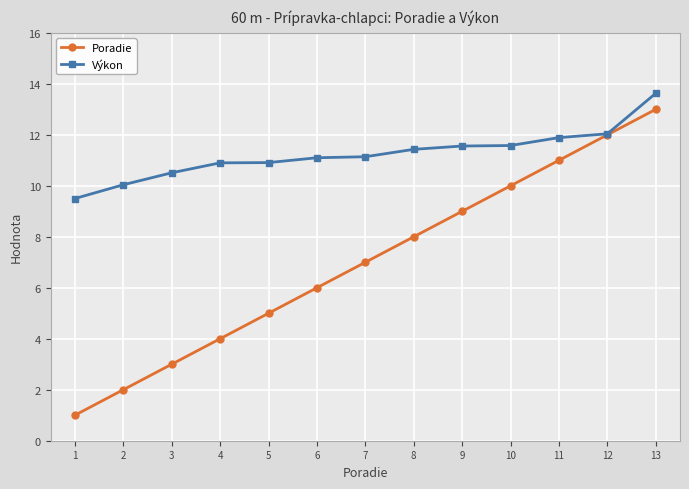

Reading left to right, list all the values displayed in this chart.

Poradie: 1=1.0	2=2.0	3=3.0	4=4.0	5=5.0	6=6.0	7=7.0	8=8.0	9=9.0	10=10.0	11=11.0	12=12.0	13=13.0
Výkon: 1=9.5	2=10.0	3=10.5	4=10.9	5=10.9	6=11.1	7=11.1	8=11.4	9=11.6	10=11.6	11=11.9	12=12.0	13=13.6